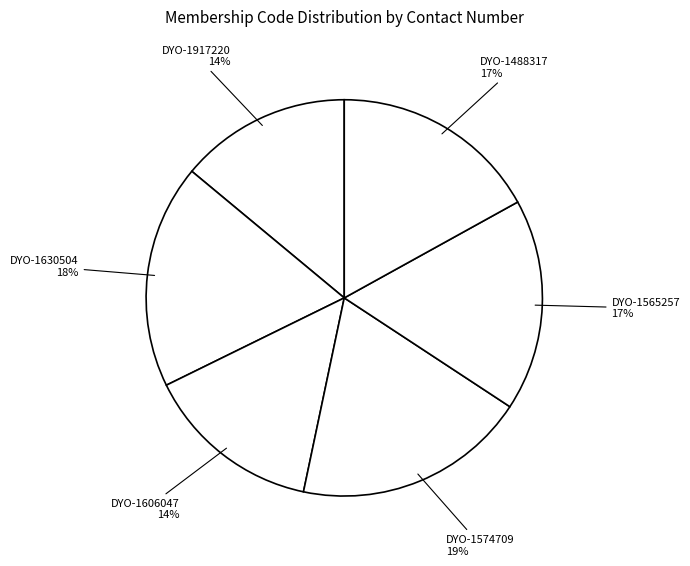

To the nearest percent, what is the difference between the largest and smallest slice percentages?

5%